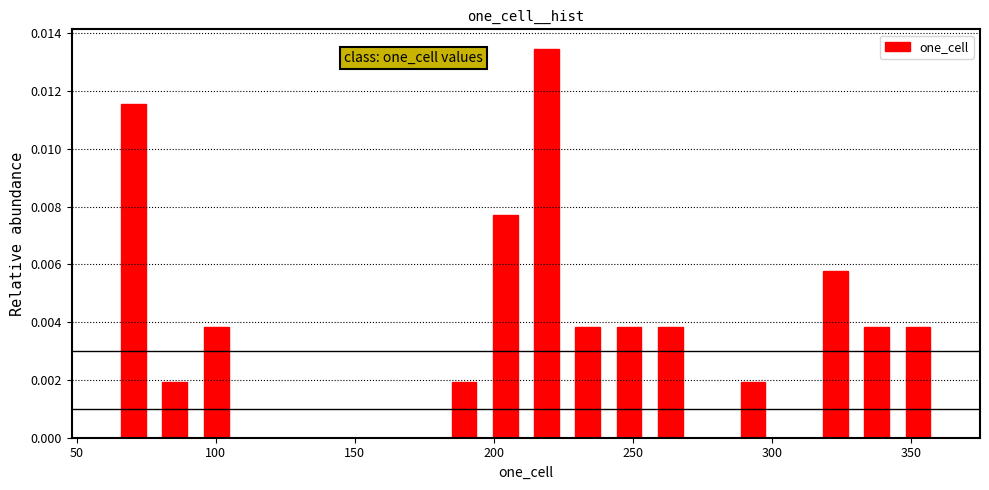

Read against the x-axis, roughly where is the centre of the tallest bar?

220